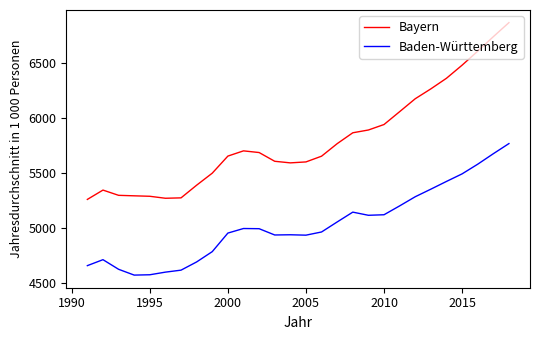

Which series has the largest range (max minus min)?

Bayern